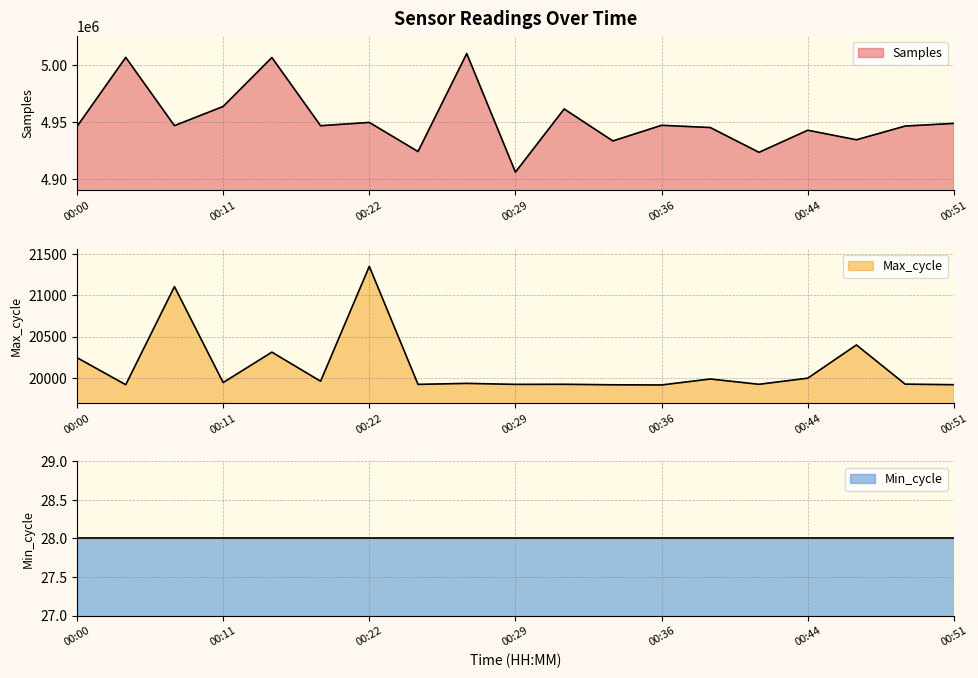

What is the value of the Max_cycle point at the 11th from the left?

19923